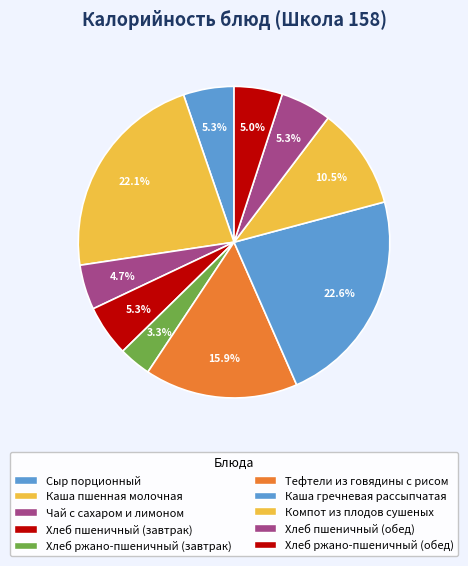

How much of the chart is everything except Чай с сахаром и лимоном?

95.3%